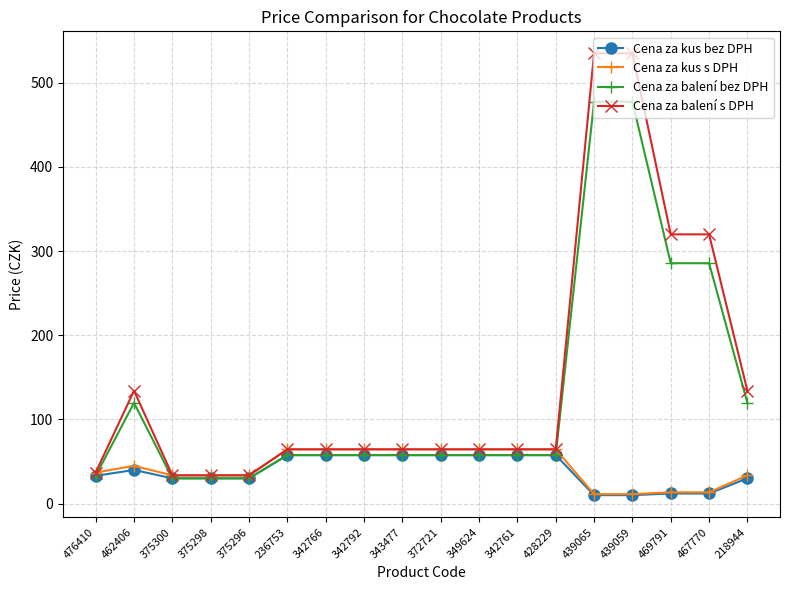

Which series has the largest total across all categories?

Cena za balení s DPH